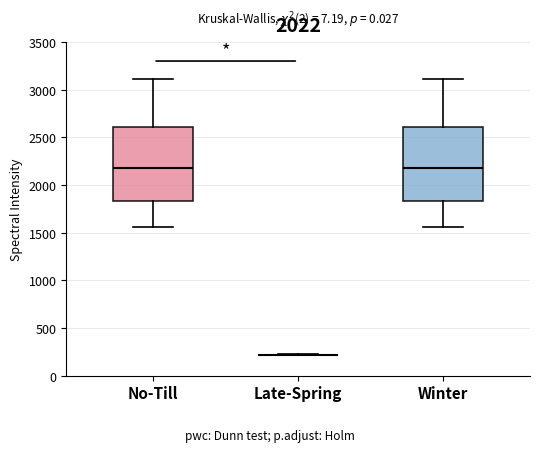

Reading left to right, read every box against the y-axis: the position of its median line, the range the box covers, and the ends of its whiskers. The values are not printed on the chart, so give them approximately, as read against the axis.

No-Till: median 2200, box 1850 to 2600, whiskers 1550 to 3100
Late-Spring: box collapsed to a line at 200, whiskers 200 to 200
Winter: median 2200, box 1850 to 2600, whiskers 1550 to 3100